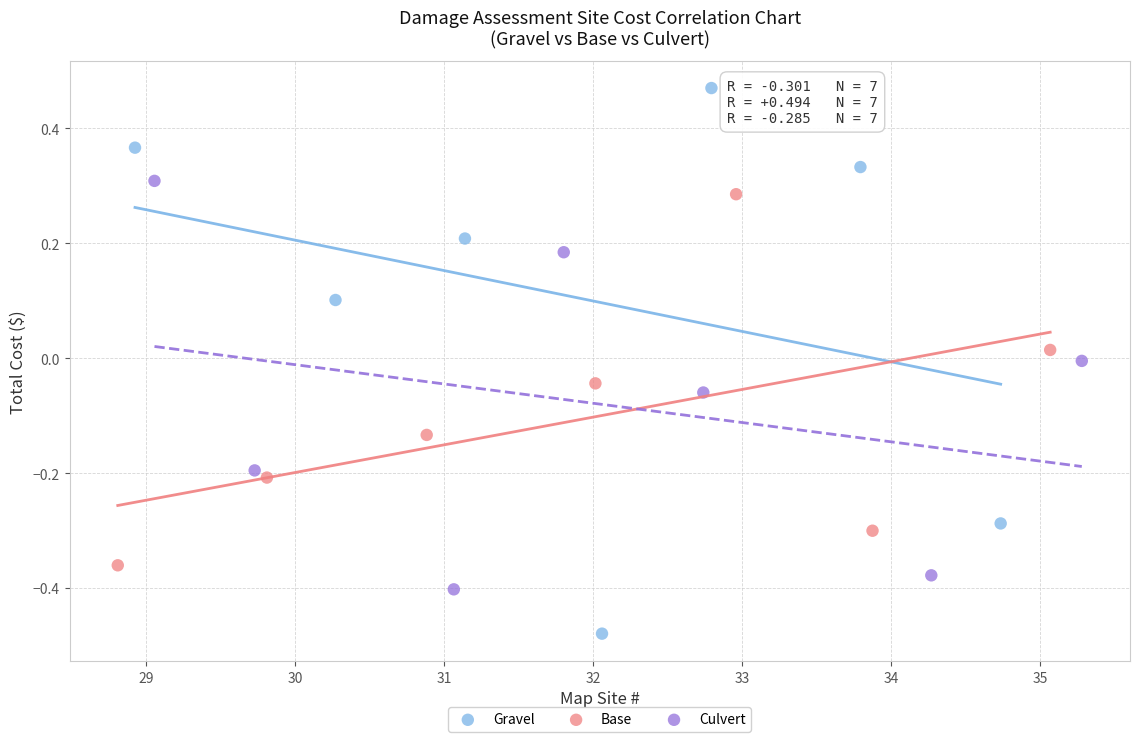

Which series reaches the minimum Y coordinate?

Gravel